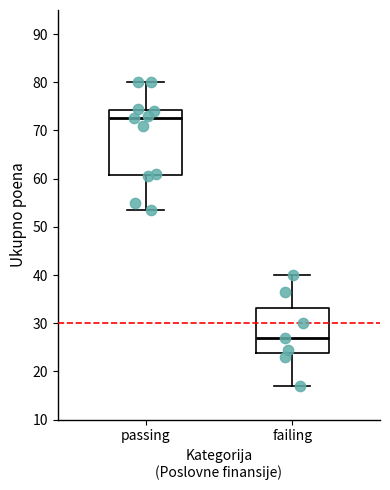

Which box is the tallest, from its lower edge to its upper edge?

passing